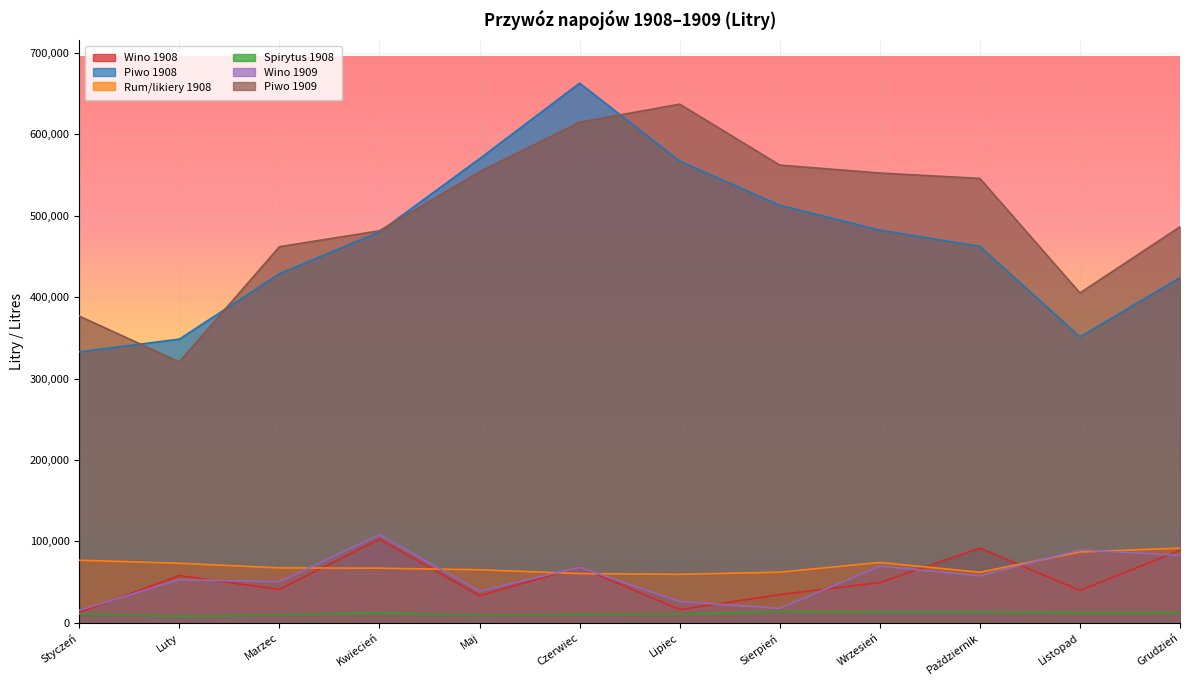

What is the minimum value shown in the chart?

8043